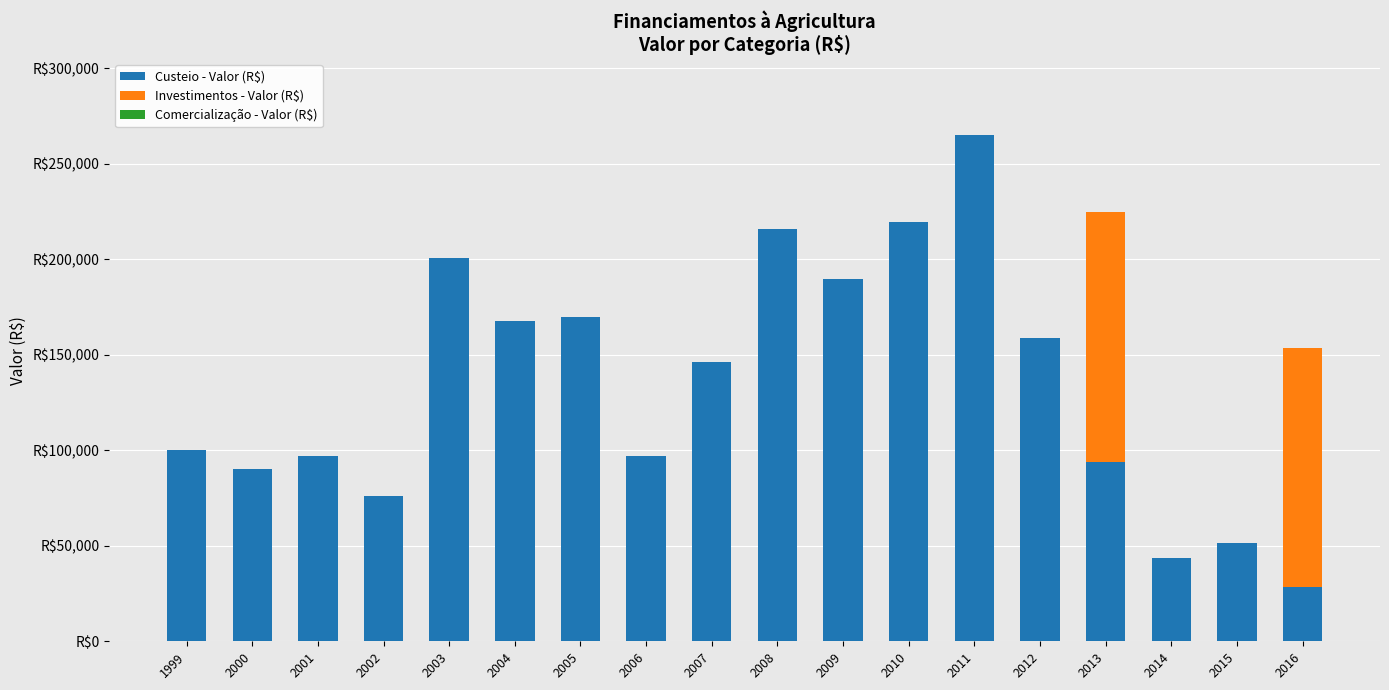

At how many categories does at least one series exceed 65624?

16